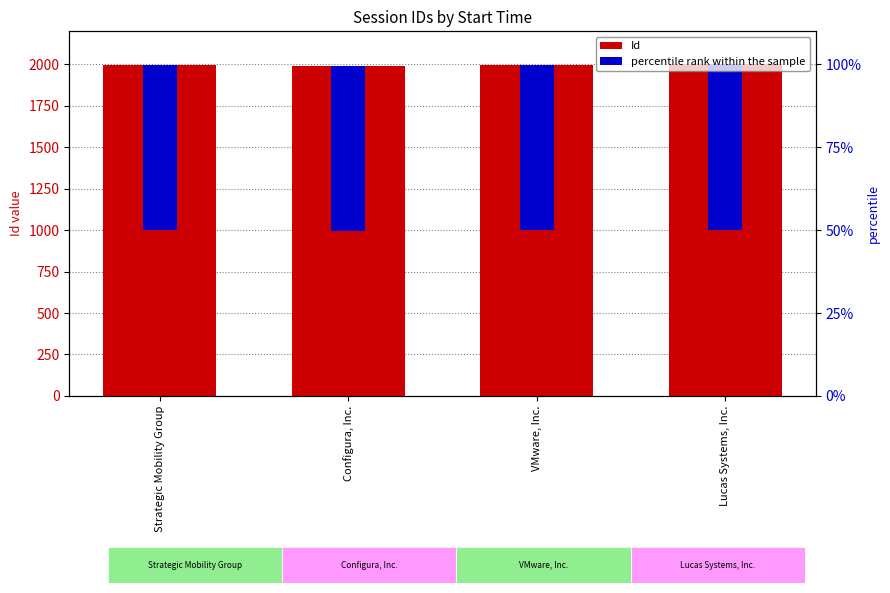

List the series in order of their peak value, lowest first.

percentile rank within the sample, Id